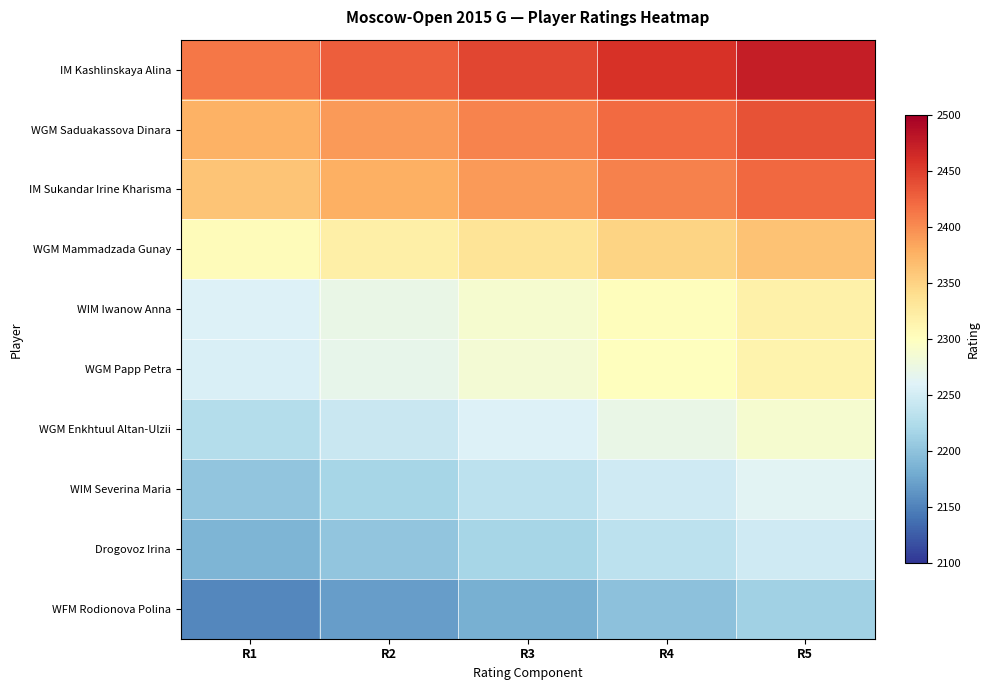

What is the difference between the highest and lowest values at R2?

260